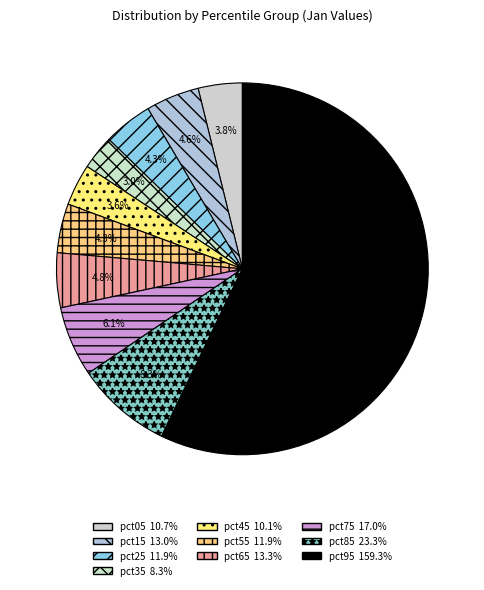

Do pct05 and pct35 together represent more than half of the pie?

No